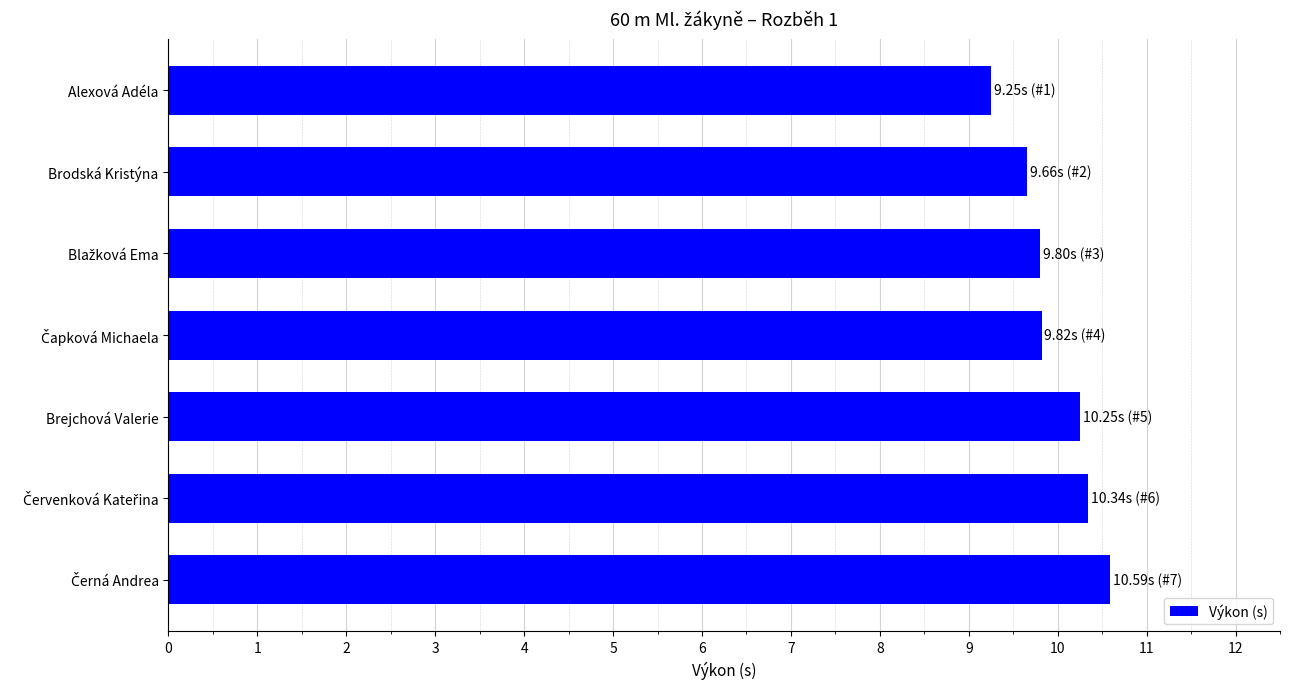

The chart shows a value of 2.3 at Alexová Adéla. True or false?

False